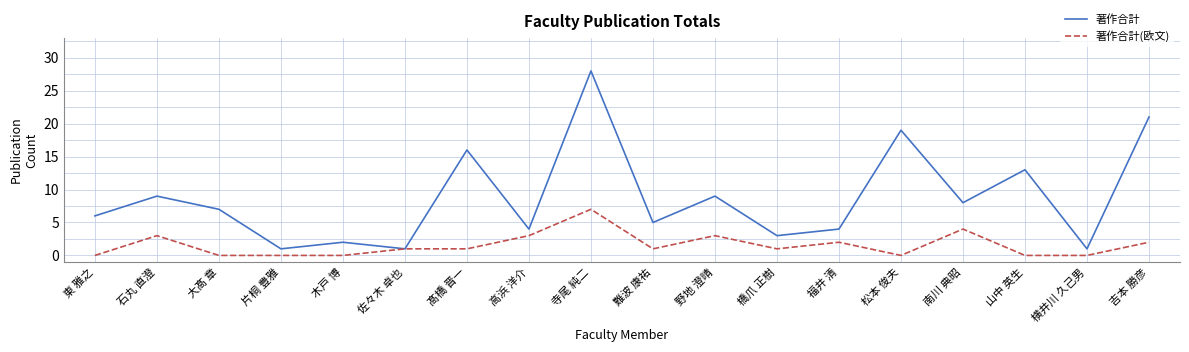

Which series changed the most between 福井 清 and 吉本 勝彦?

著作合計